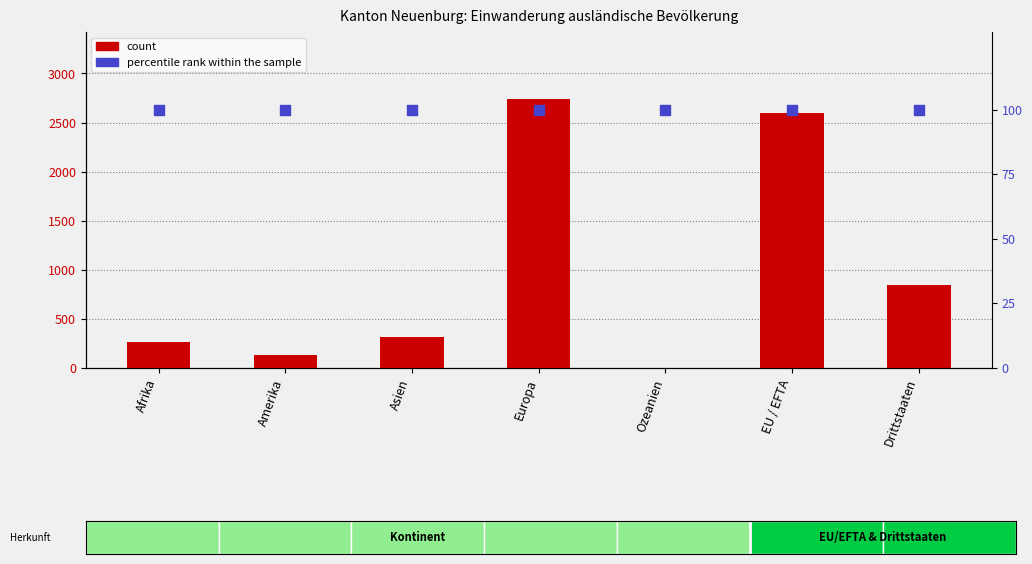

Which series reaches the minimum Y coordinate?

count